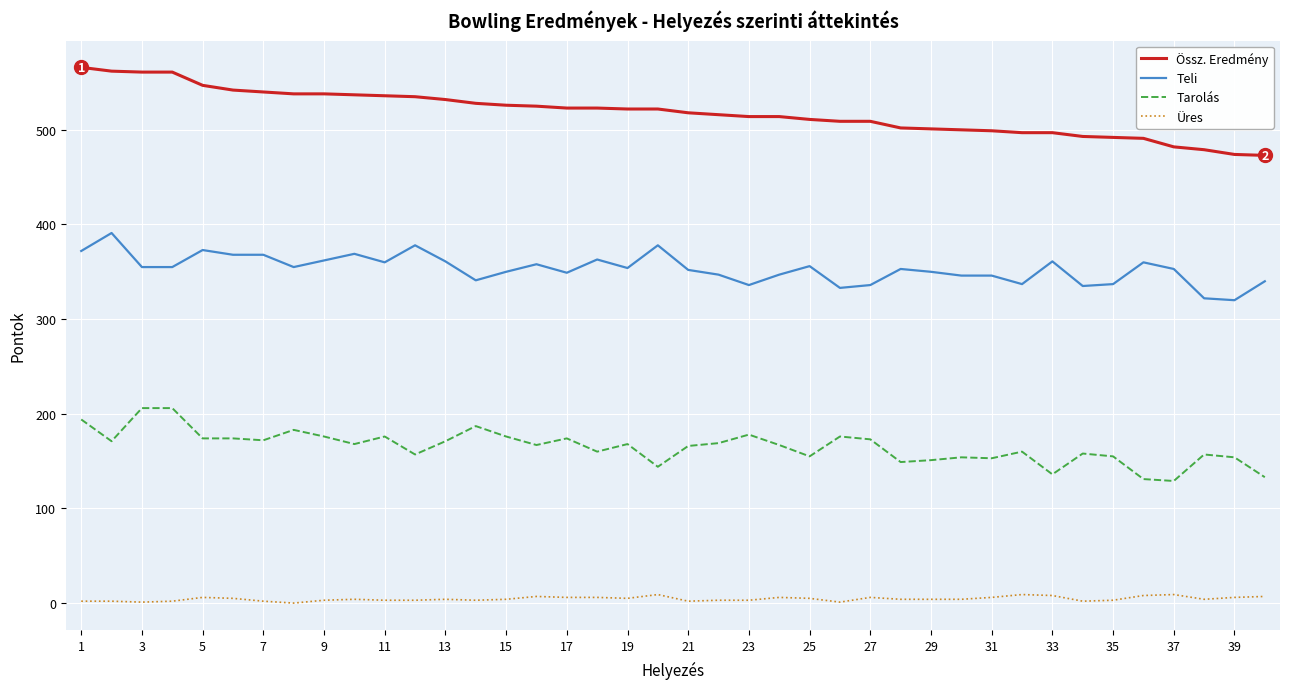

List the series in order of their peak value, highest first.

Össz. Eredmény, Teli, Tarolás, Üres